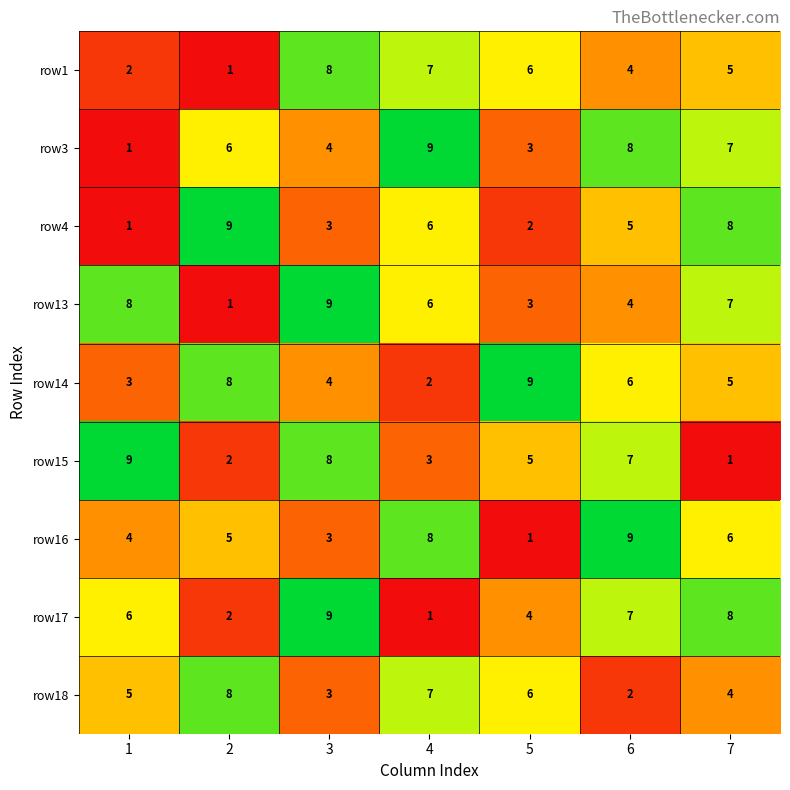

Which series changed the most between 2 and 3?

row13